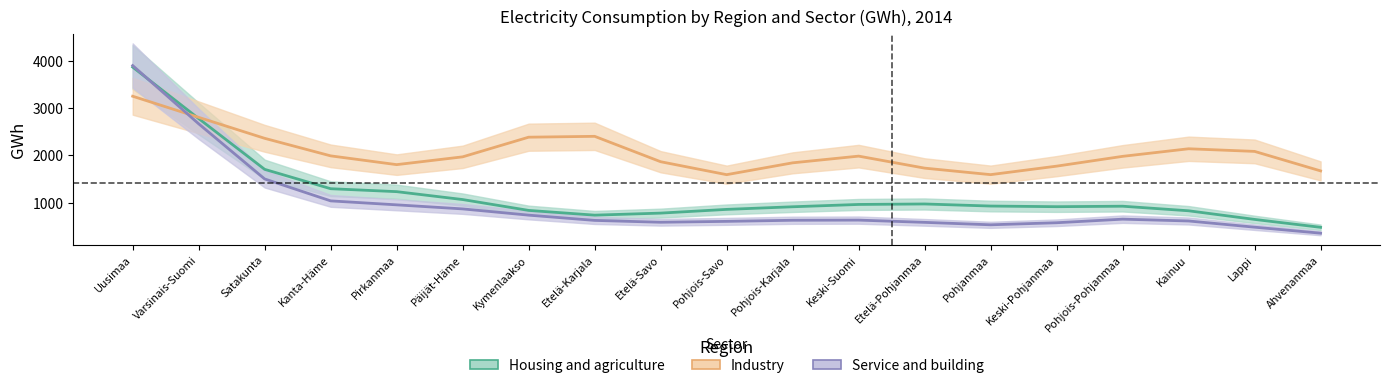

What is the value of the Housing and agriculture point at the 9th from the left?

783.0